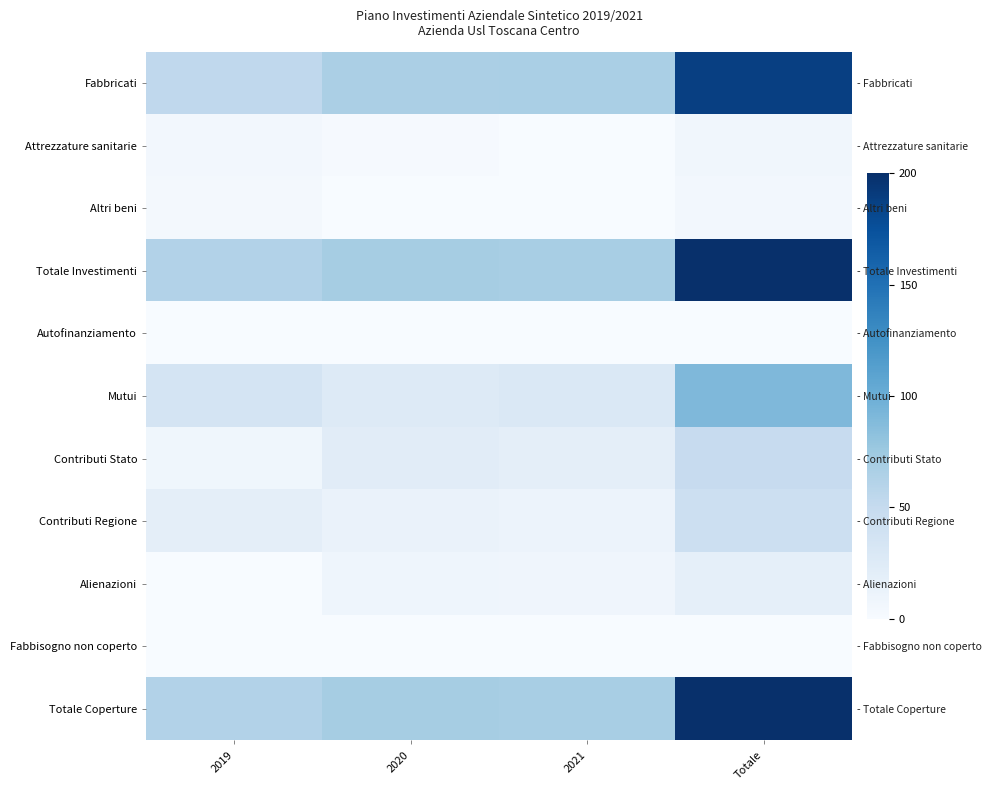

Which category has the highest value in the Altri beni series?

Totale